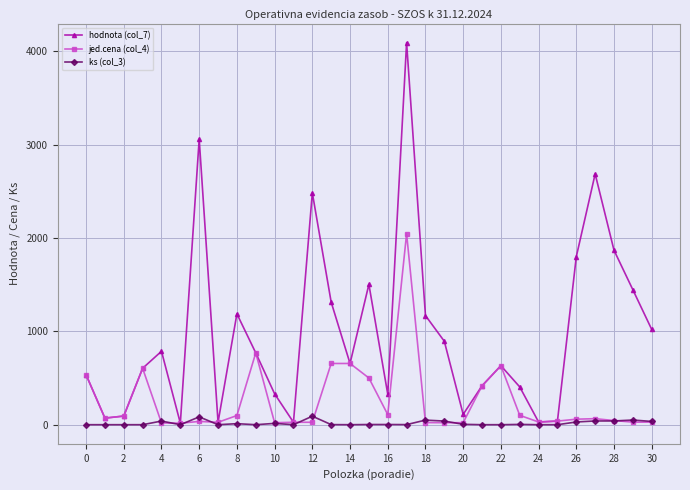

What is the maximum value shown in the chart?

4092.0